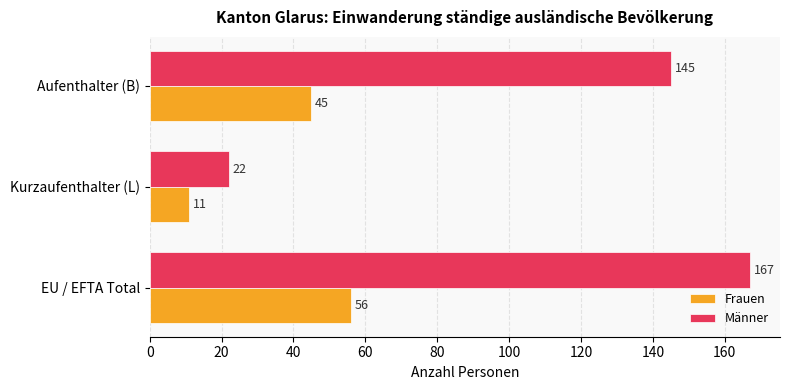

What is the average value of the Männer series?

111